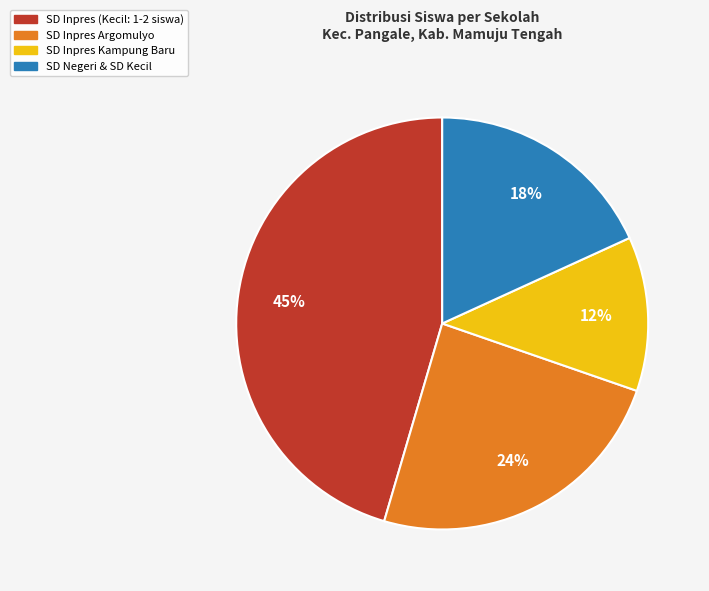

Is the sum of SD Inpres Kampung Baru and SD Inpres Argomulyo greater than half?

No